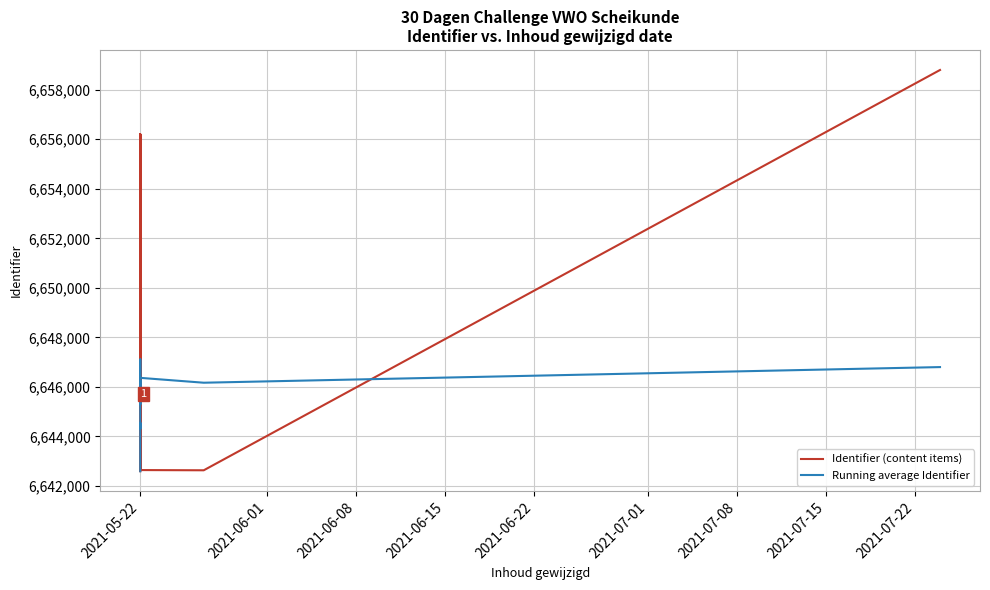

After their last crossing, which series has the higher values: Identifier (content items) or Running average Identifier?

Identifier (content items)